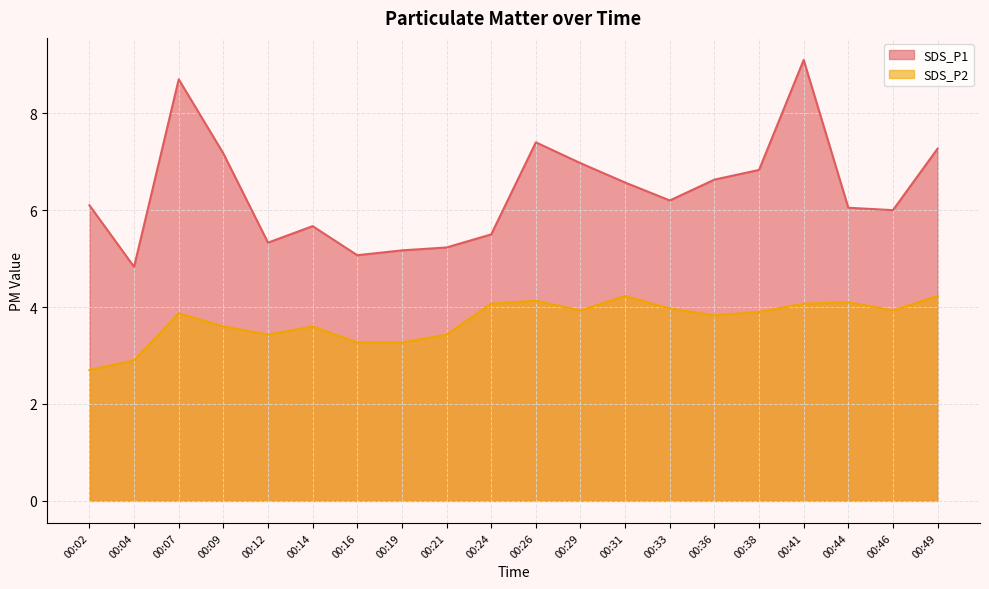

What is the difference between the SDS_P2 line values at 00:16 and 00:12?

0.2